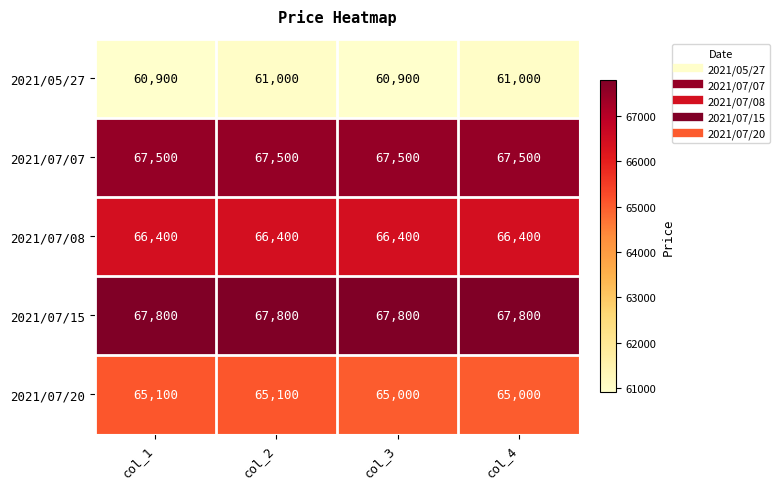

Read the 2021/07/15 value at col_4.

67800